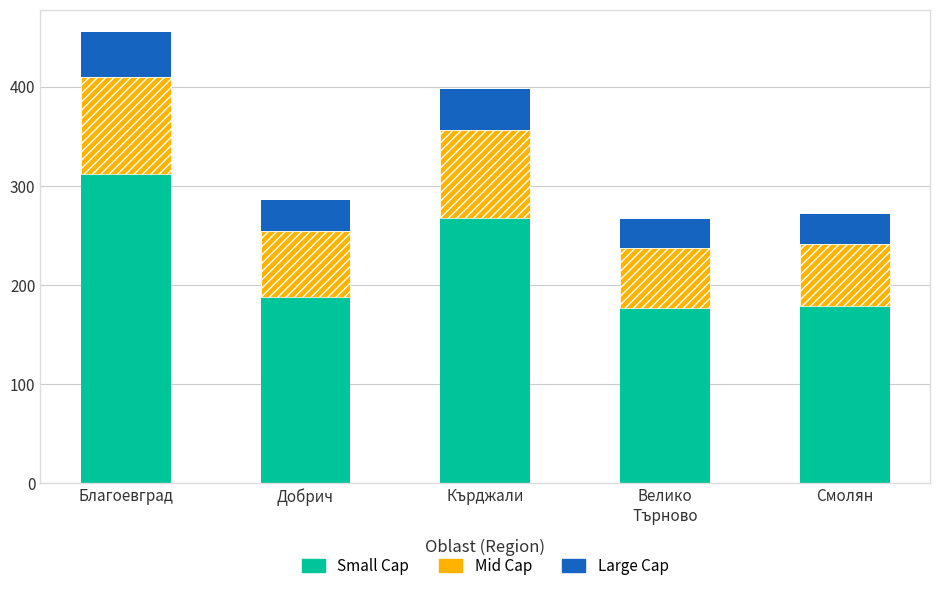

Reading left to right, what are the values for Small Cap?

312	187	267	176	178